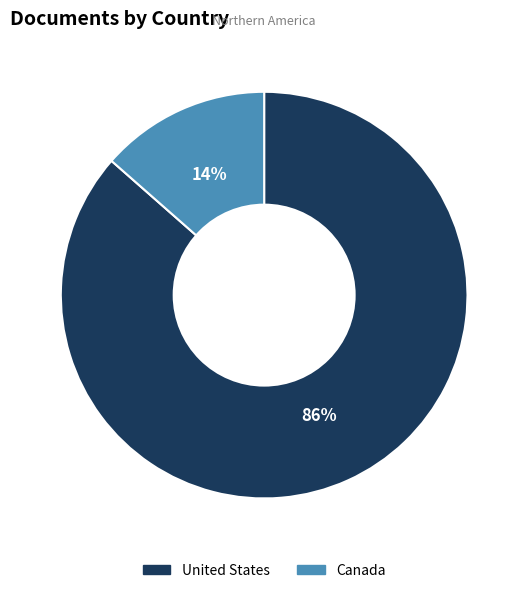

To the nearest percent, what percentage of the pie is Canada?

14%